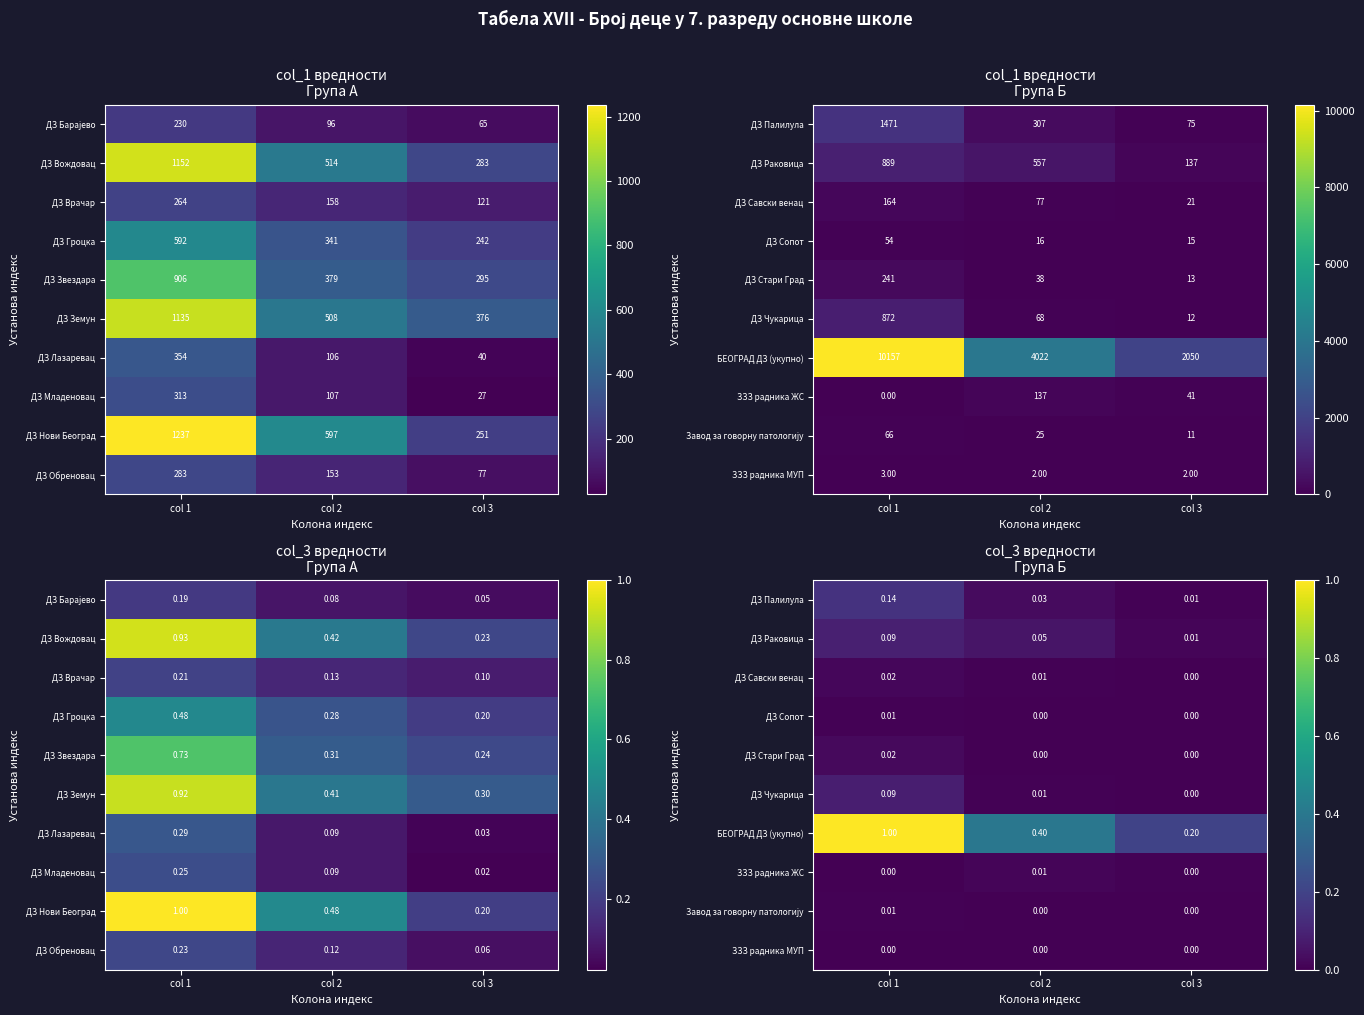

Which has a higher value, col 1 or col 2?

col 1